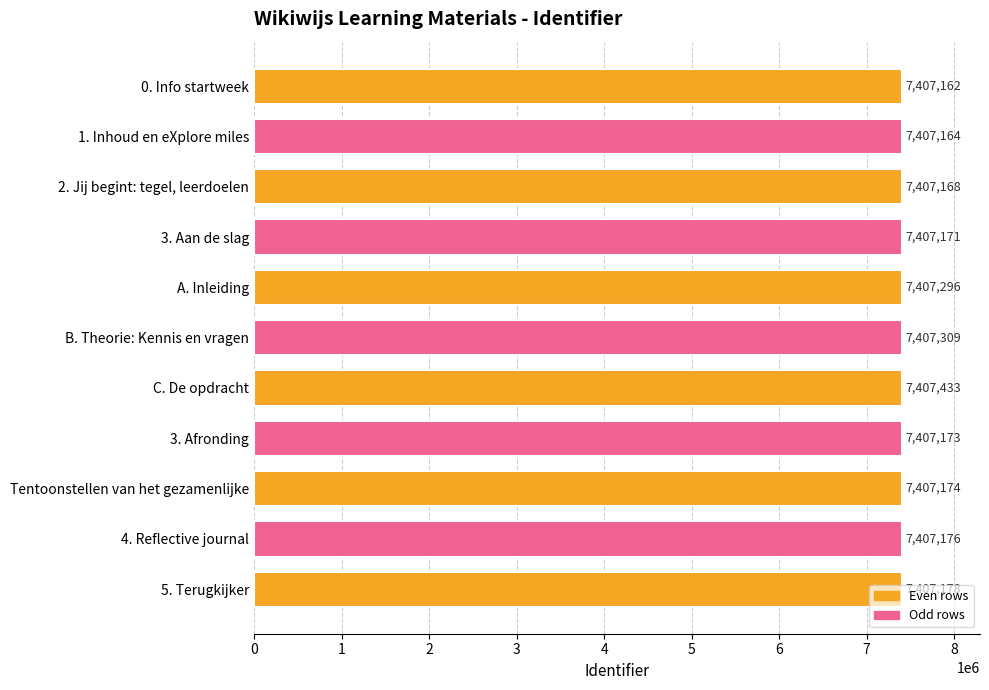

How many values are below 7407174?

5